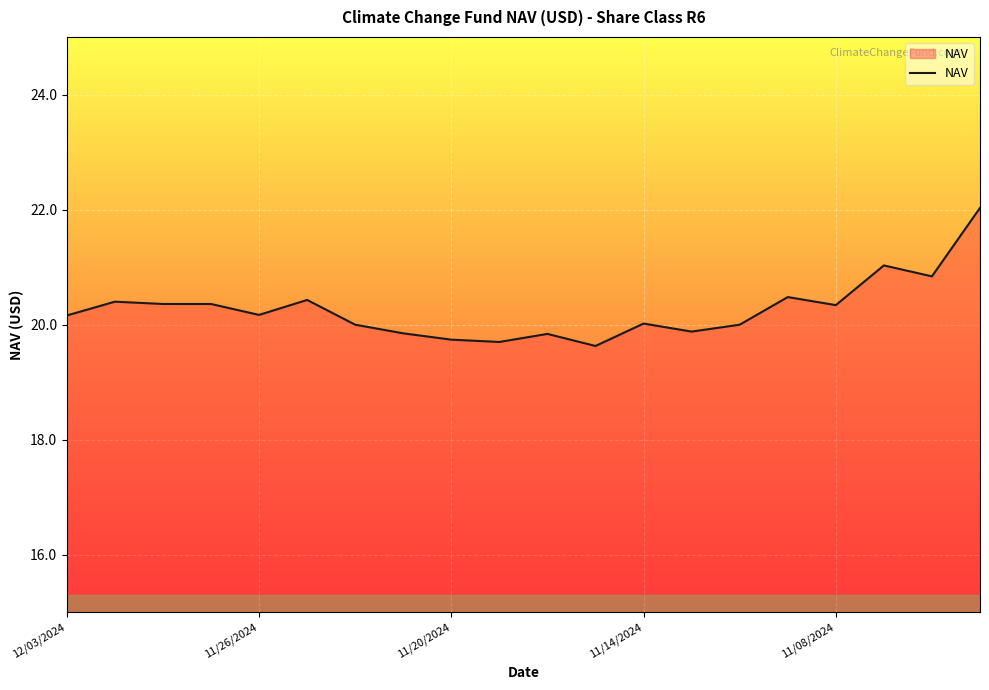

What is the maximum value shown in the chart?

22.0